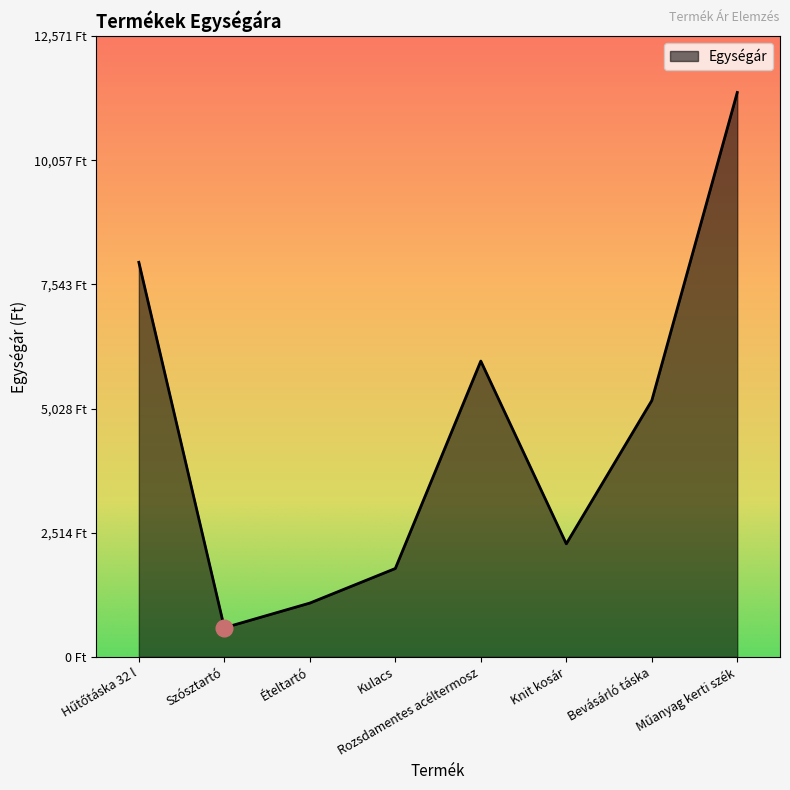

How many points are higher than both their immediate neighbors (excluding endpoints)?

1